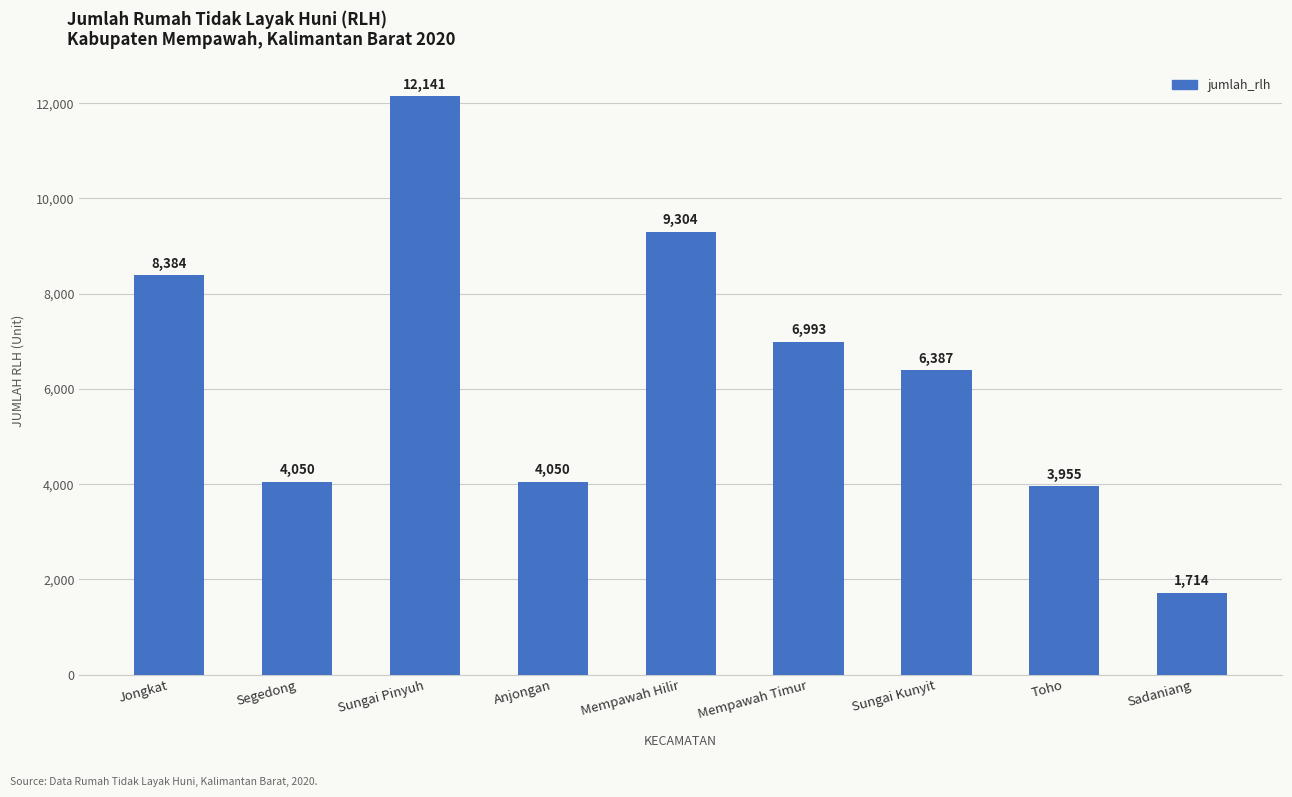

At which label does the data first exceed 6387?

Jongkat